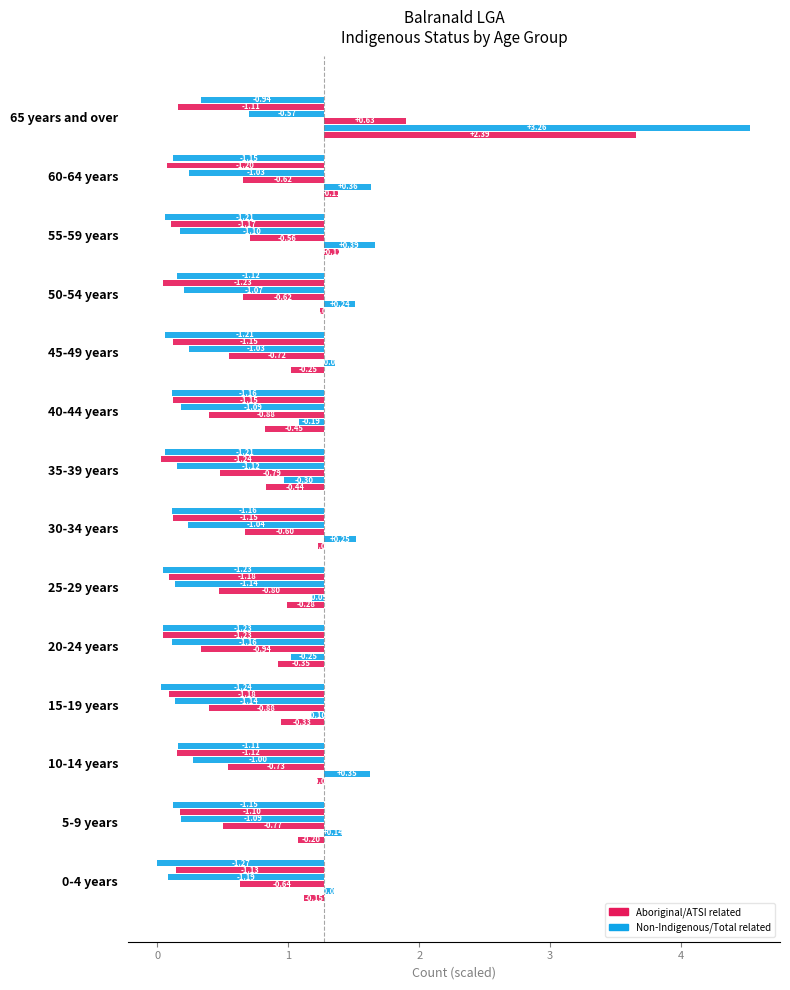

What is the difference between the highest and lowest values at 0-4 years?

1.3